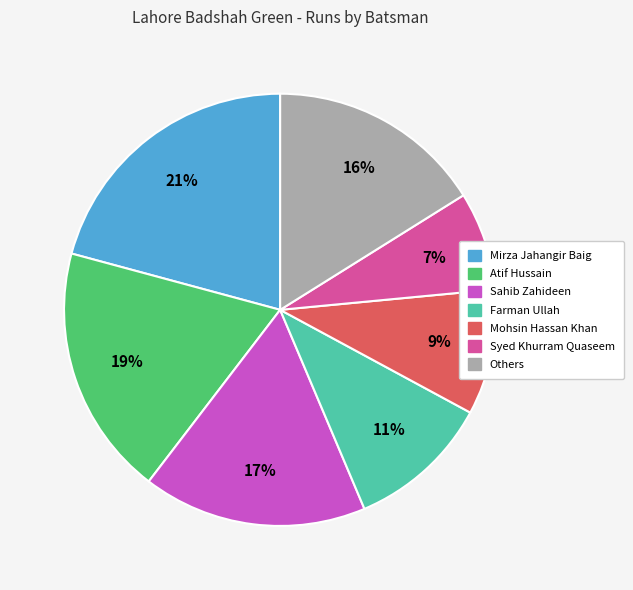

The Others slice represents 16% of the pie. True or false?

True